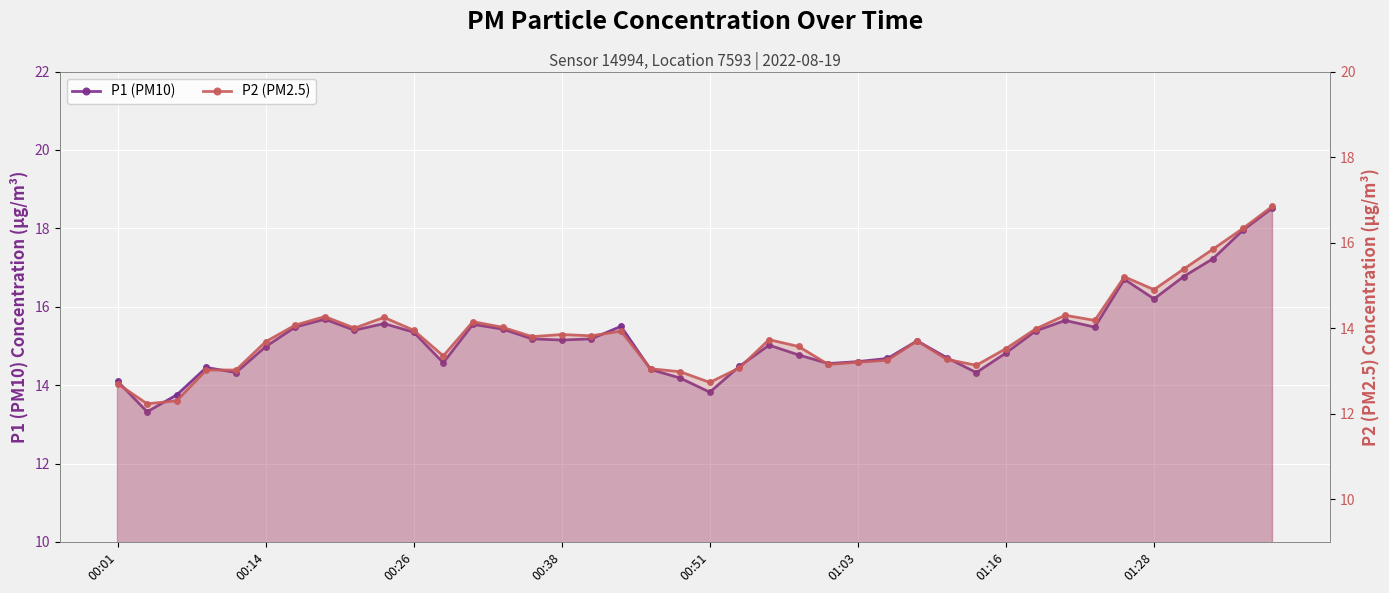

What is the approximate value of P1 (PM10) at 31?

15.4